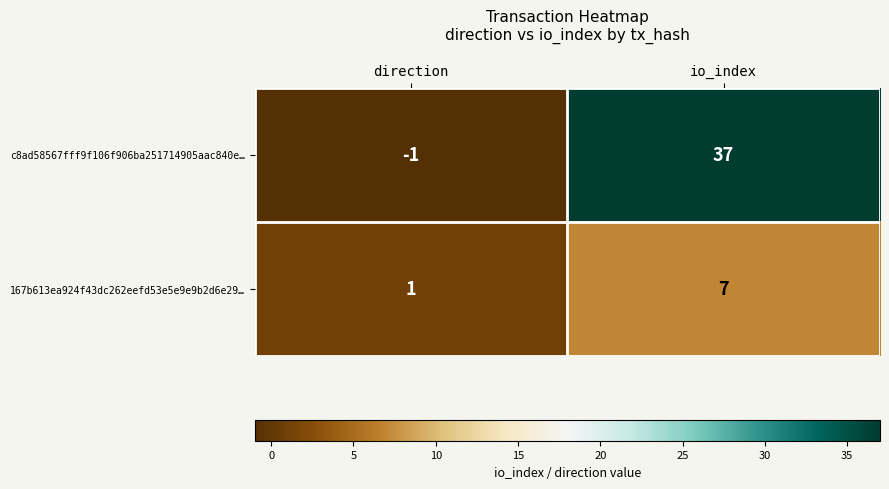

Is the value of 167b613ea924f43dc262eefd53e5e9e9b2d6e29… at direction greater than the value of c8ad58567fff9f106f906ba251714905aac840e… at io_index?

No